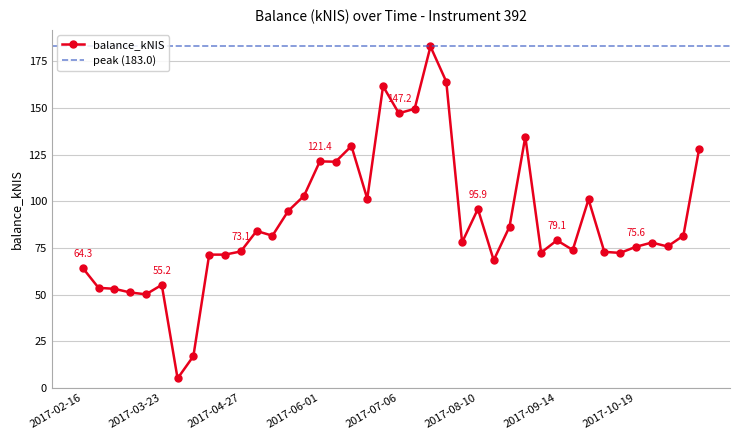

Rank the categories by value from highest to lowest.

2017-07-20, 2017-07-27, 2017-06-29, 2017-07-13, 2017-07-06, 2017-08-31, 2017-06-15, 2017-11-16, 2017-06-01, 2017-06-08, 2017-05-25, 2017-06-22, 2017-09-28, 2017-08-10, 2017-05-18, 2017-08-24, 2017-05-04, 2017-11-09, 2017-05-11, 2017-09-14, 2017-08-03, 2017-10-26, 2017-11-02, 2017-10-19, 2017-09-19, 2017-04-27, 2017-10-03, 2017-09-07, 2017-10-10, 2017-04-13, 2017-04-20, 2017-08-17, 2017-02-16, 2017-03-23, 2017-02-23, 2017-03-02, 2017-03-09, 2017-03-16, 2017-04-06, 2017-03-30